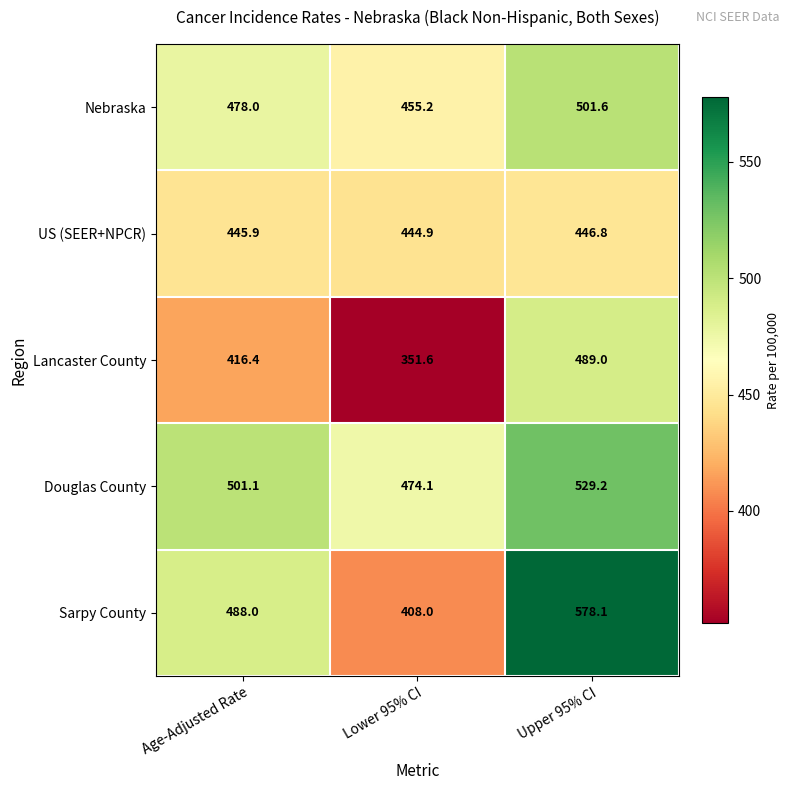

What is the sum of the Douglas County values at Lower 95% CI and Age-Adjusted Rate?

975.2